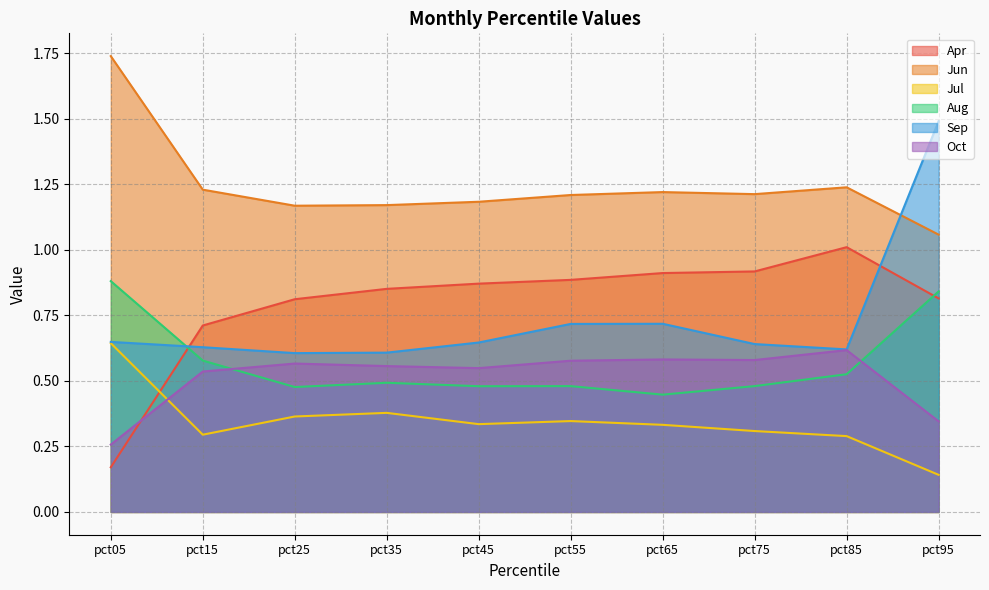

At which category does Sep reach its first local valley?

pct25